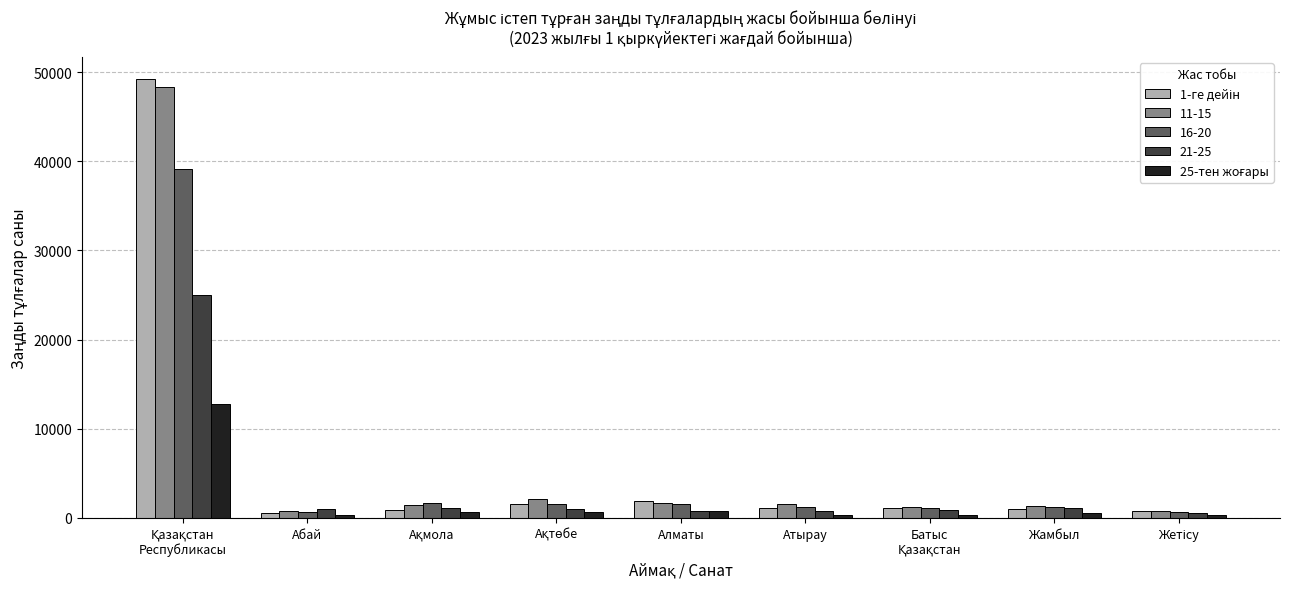

How many data points does each series have?

9